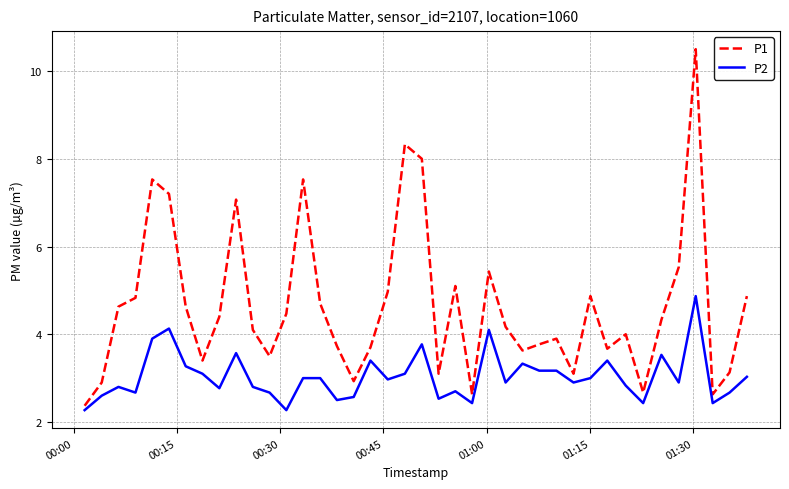

What are all the series names shown in the legend?

P1, P2